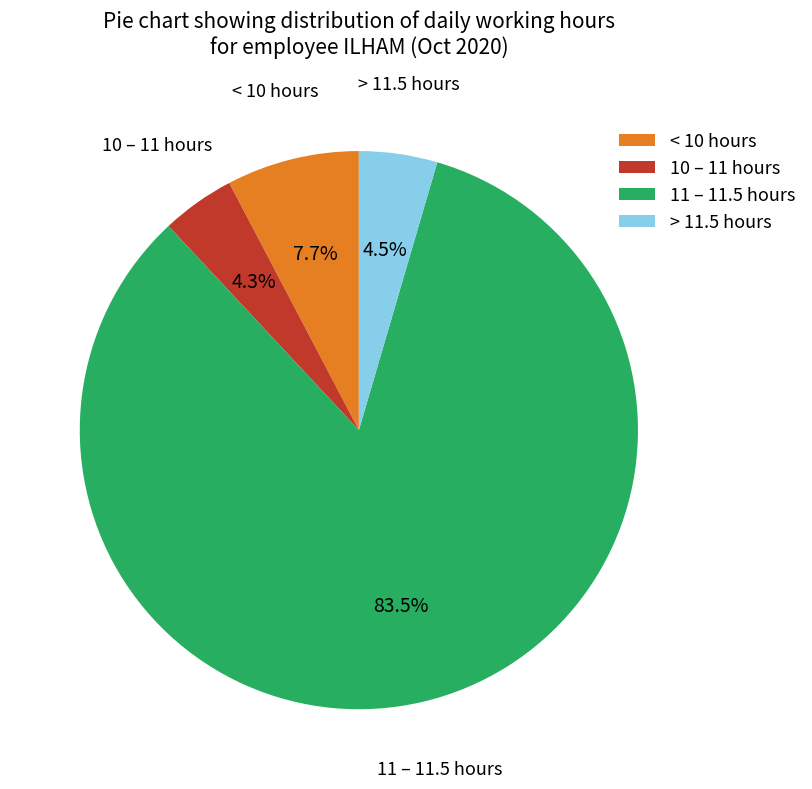

To the nearest percent, what is the difference between the largest and smallest slice percentages?

79%